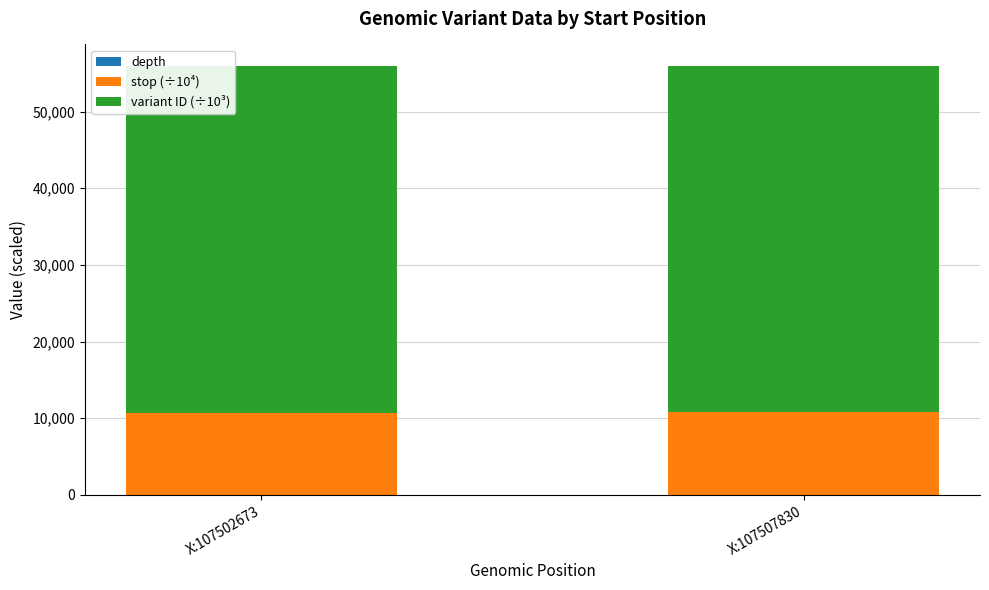

Does the chart contain stacked bars?

Yes